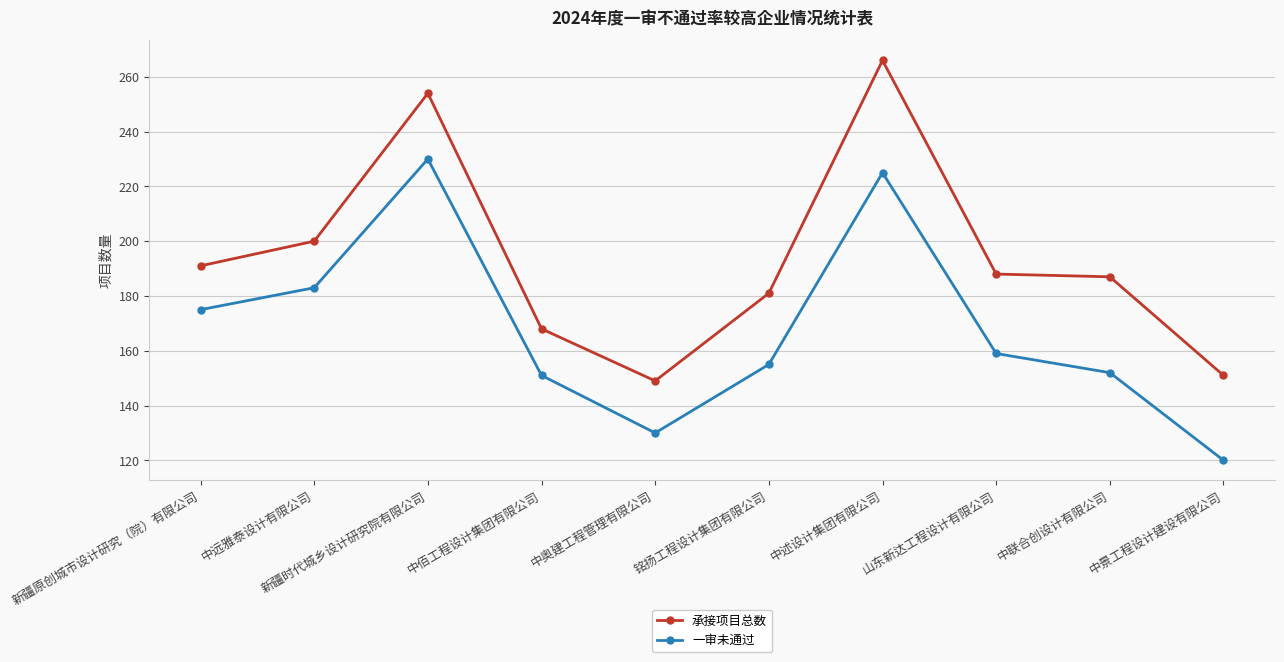

Which series has the widest spread of values?

承接项目总数